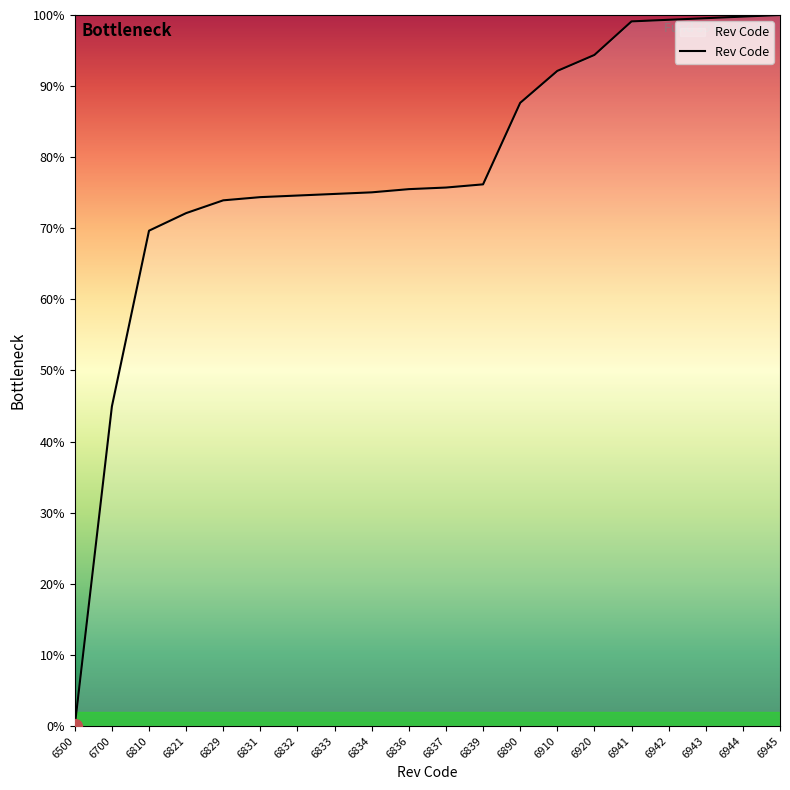

How many lines are shown in the chart?

1